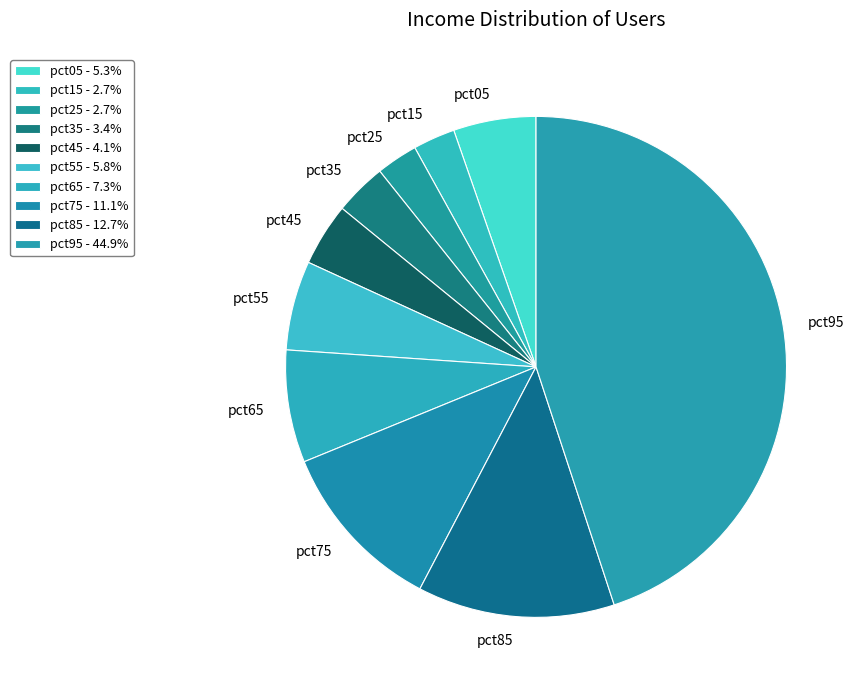

Count the number of slices in the pie.

10